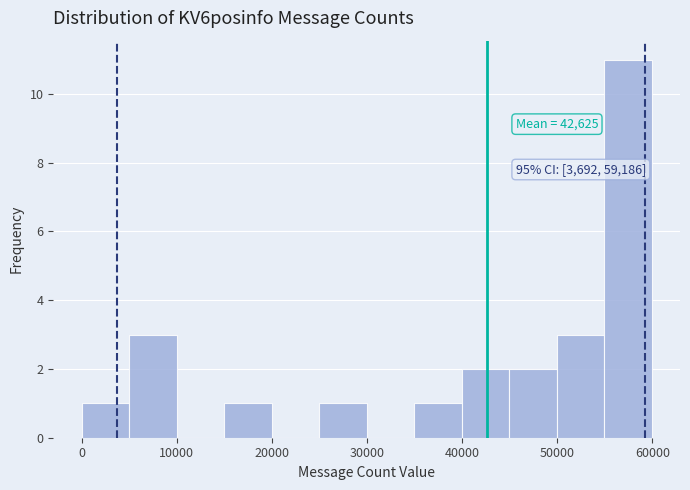

Which range on the x-axis has the tallest bar?

55000 to 60000